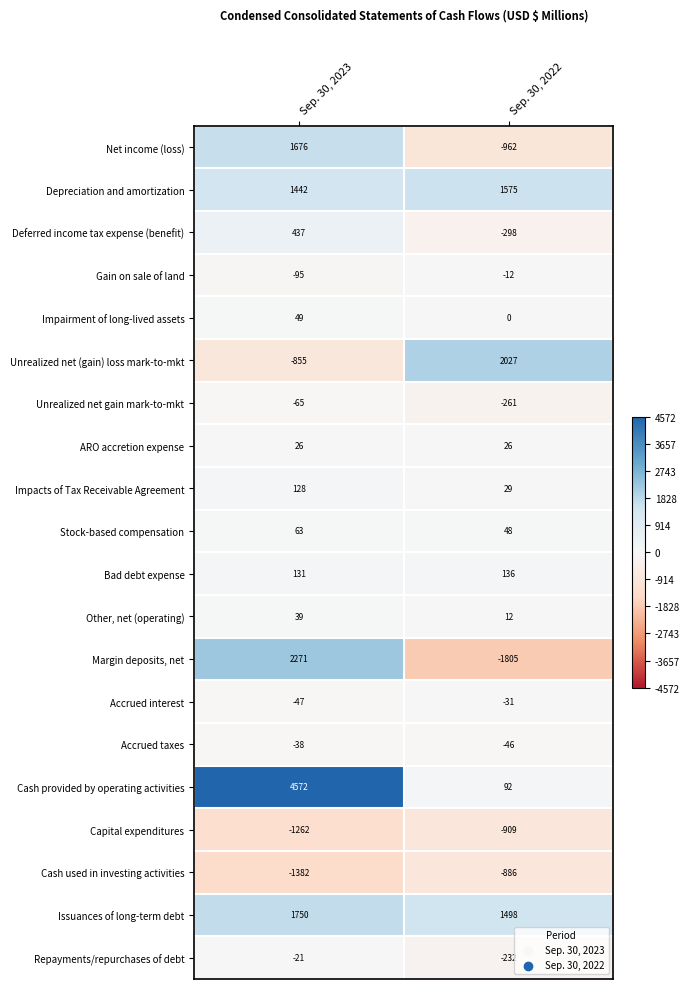

True or false: Depreciation and amortization has a value of 949 at Sep. 30, 2022.

False